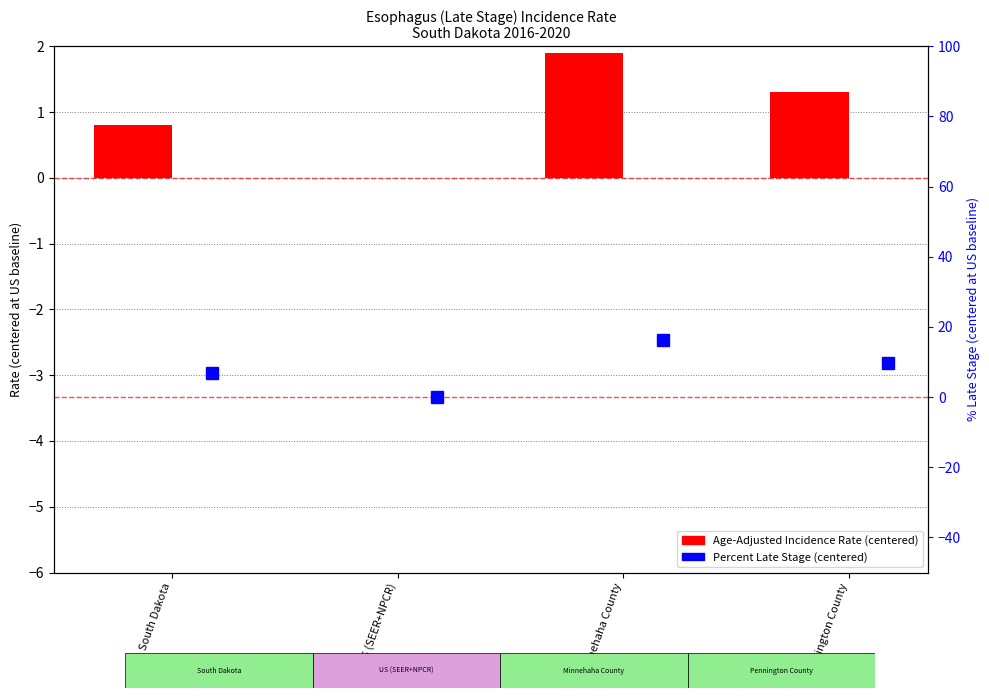

The chart shows a value of 0.0 at US (SEER+NPCR). True or false?

True